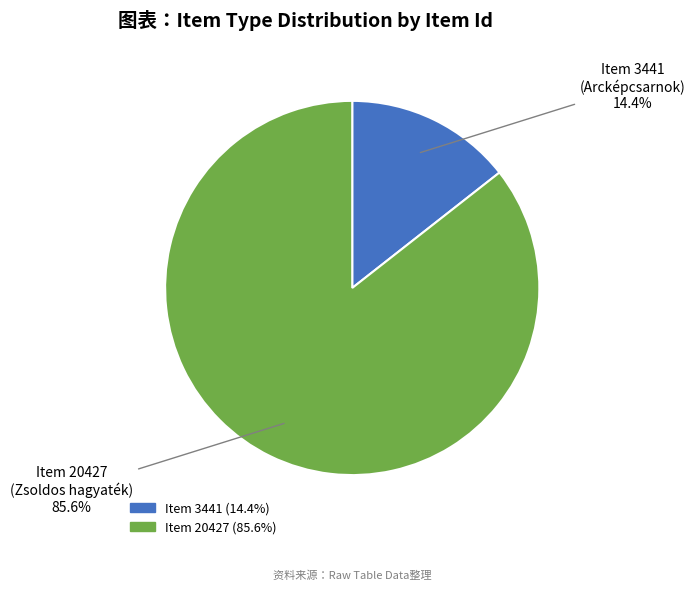

Is there any slice that represents more than half of the pie?

Yes